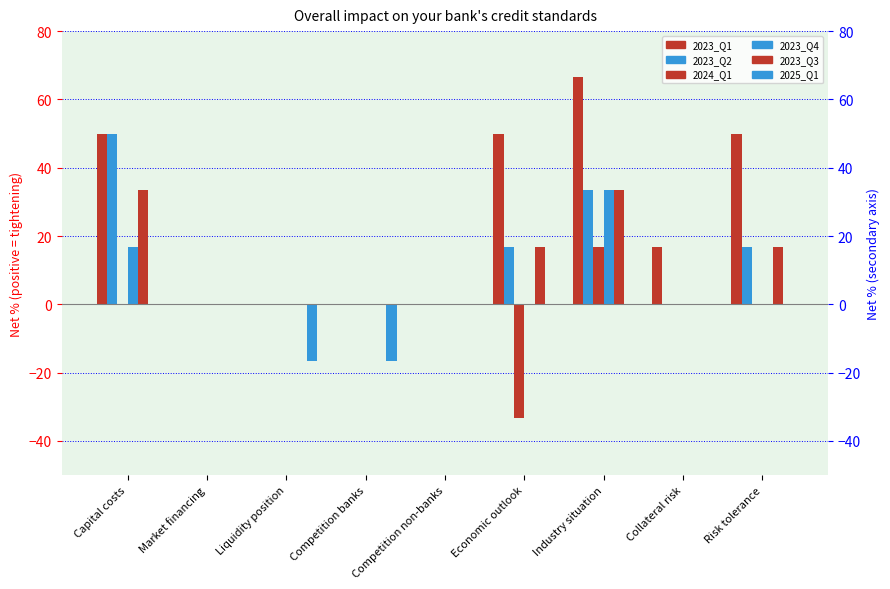

At which label is 2023_Q3 closest to 16?

Economic outlook